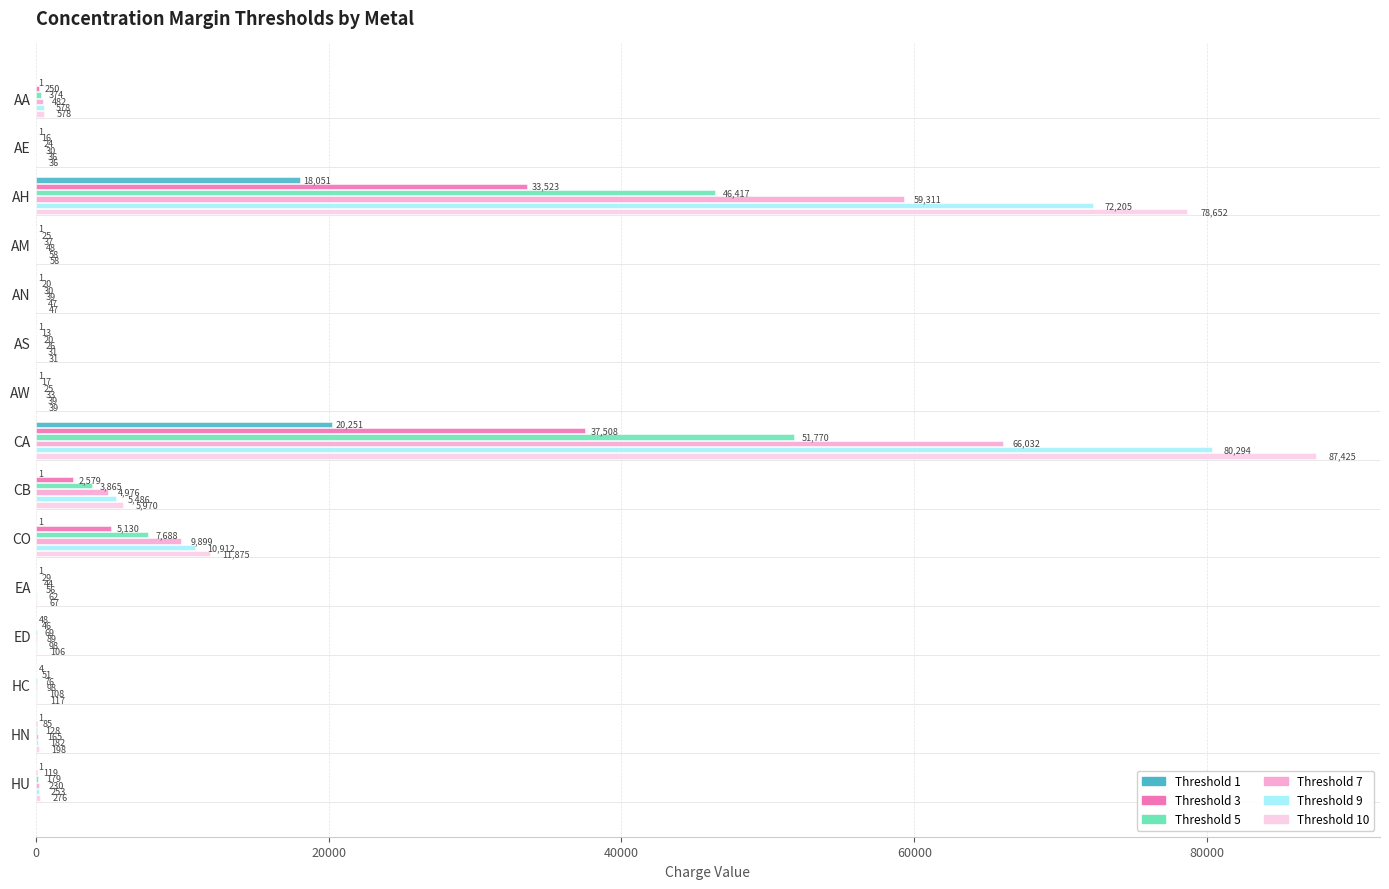

Which series changed the most between AM and HU?

Threshold 10